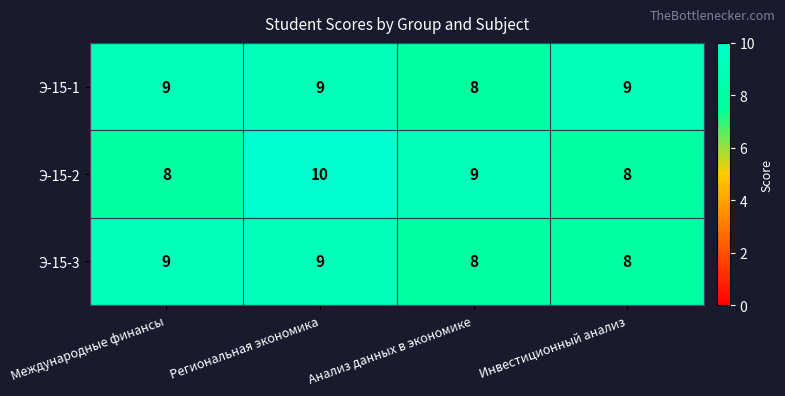

At which label does Э-15-1 reach its minimum?

Анализ данных в экономике